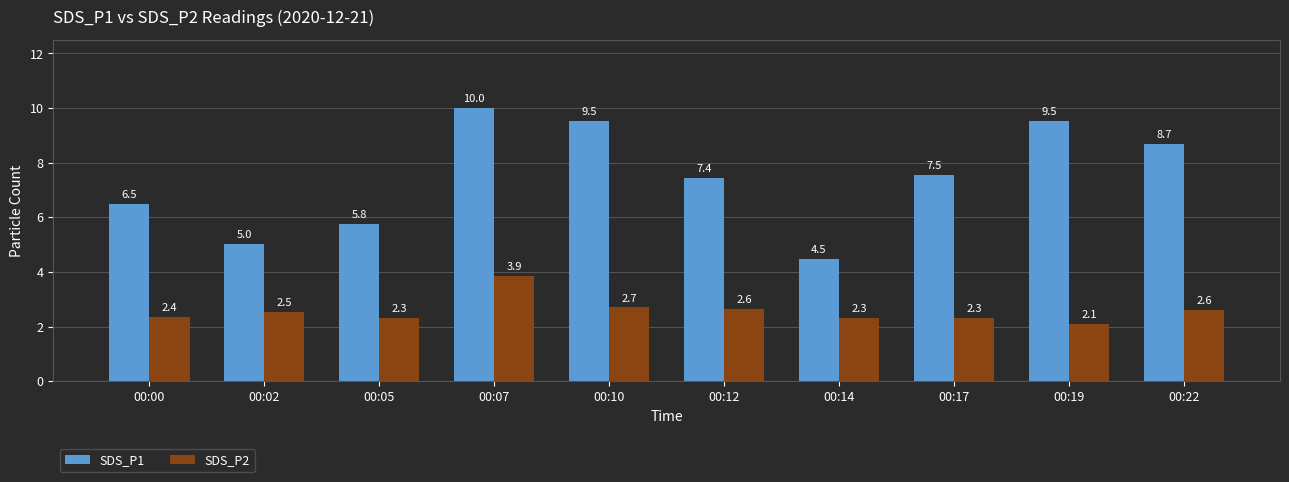

What is the total value across all series at 00:10?

12.2